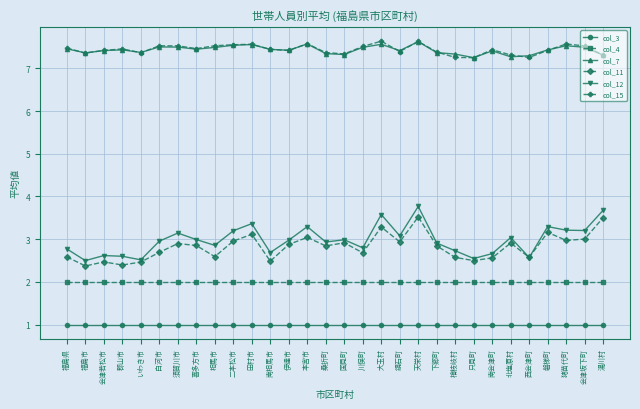

At which category is the sum across all series the highest?

天栄村